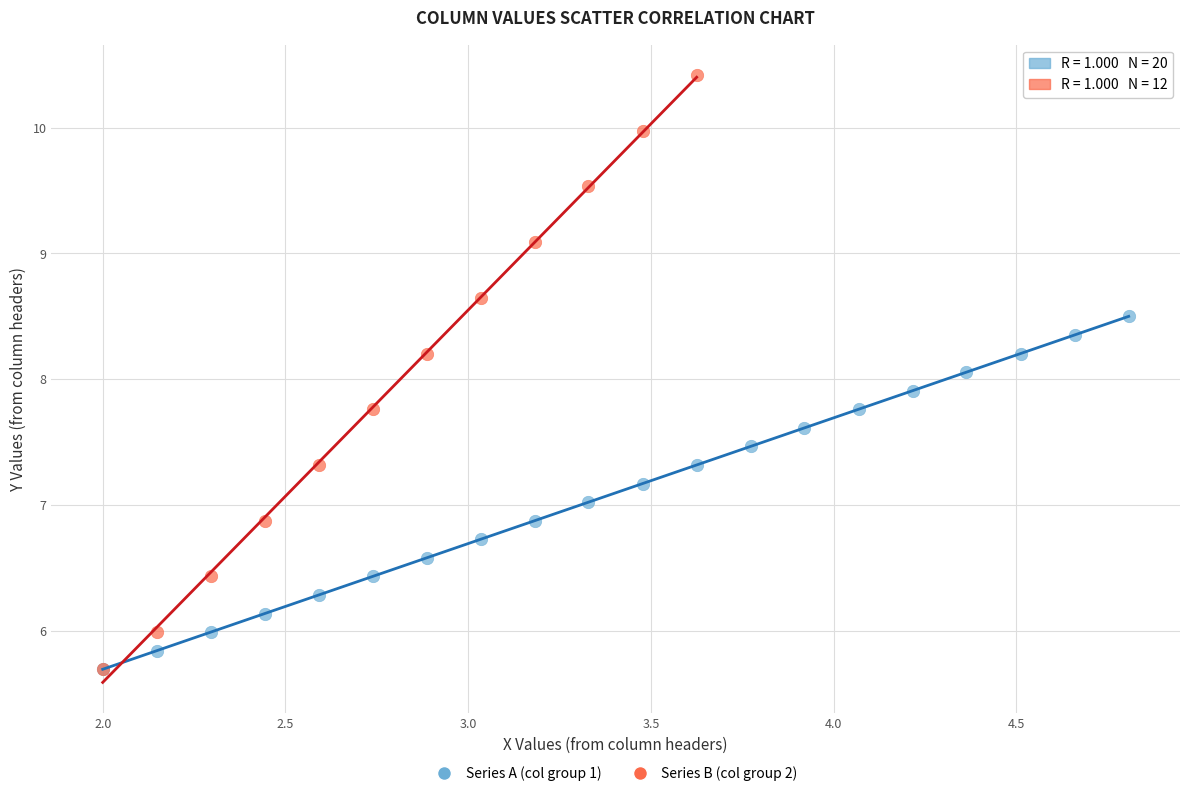

Which series reaches the maximum Y coordinate?

Series B (col group 2)